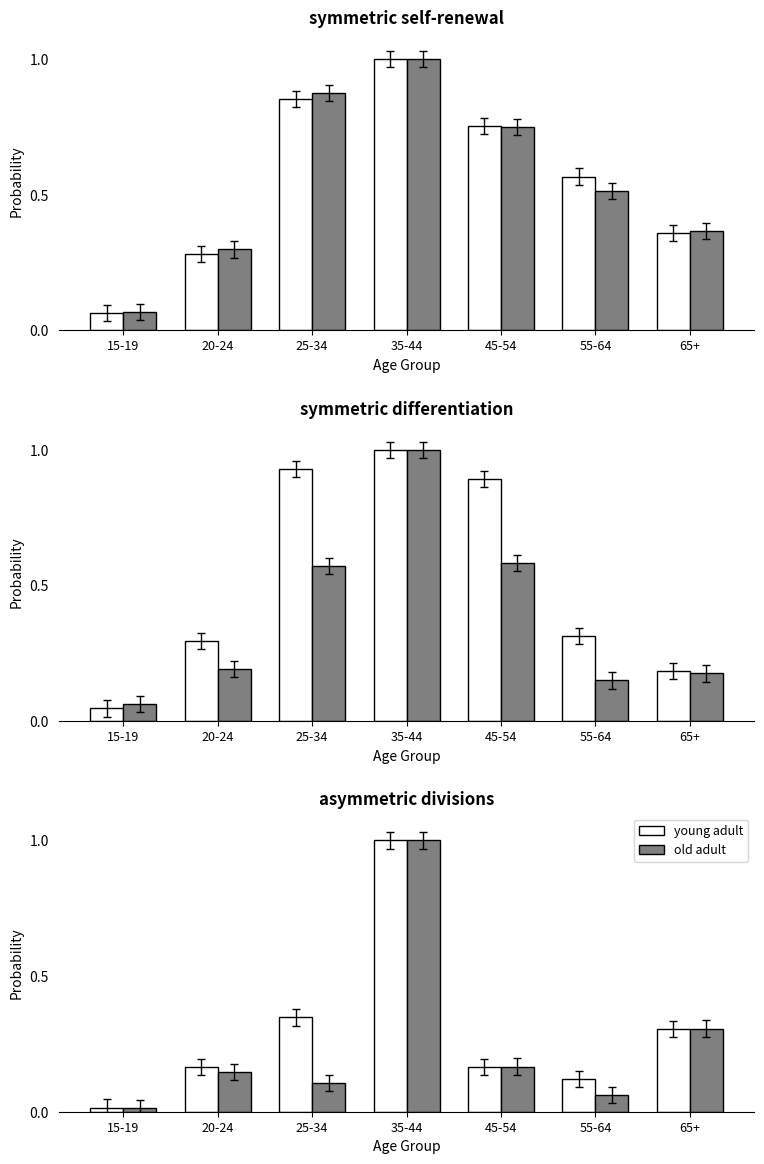

What position from the right is 55-64?

2